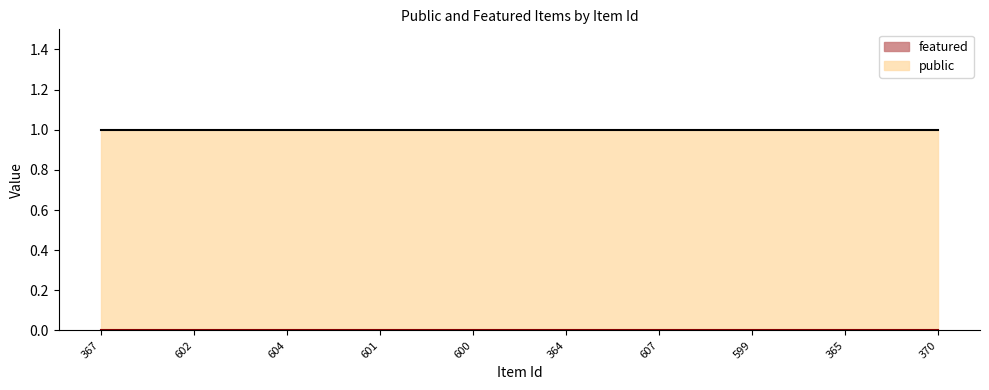

List the series in order of their peak value, highest first.

public, featured